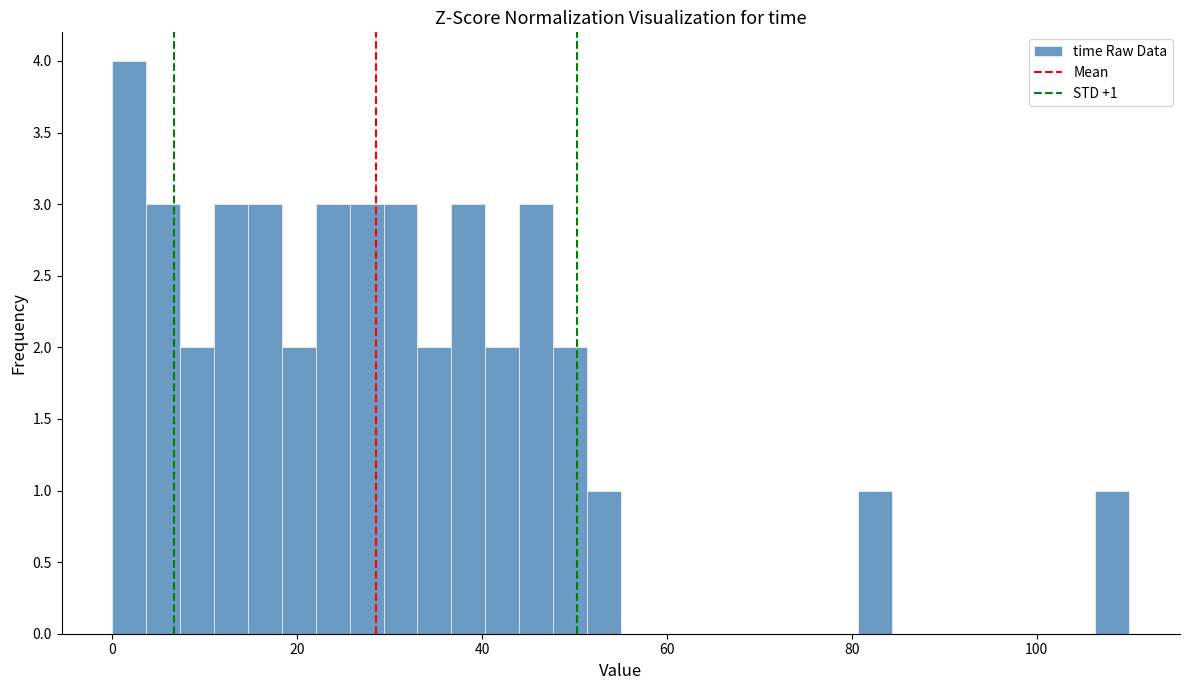

Read against the x-axis, roughly where is the centre of the tallest bar?

2